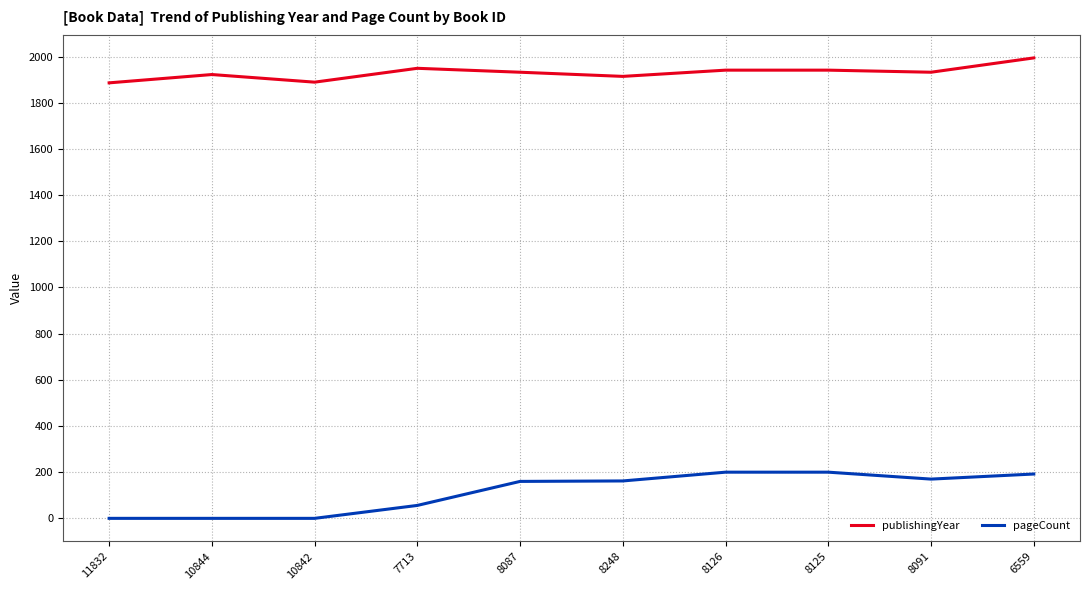

True or false: pageCount and publishingYear cross at least once.

False